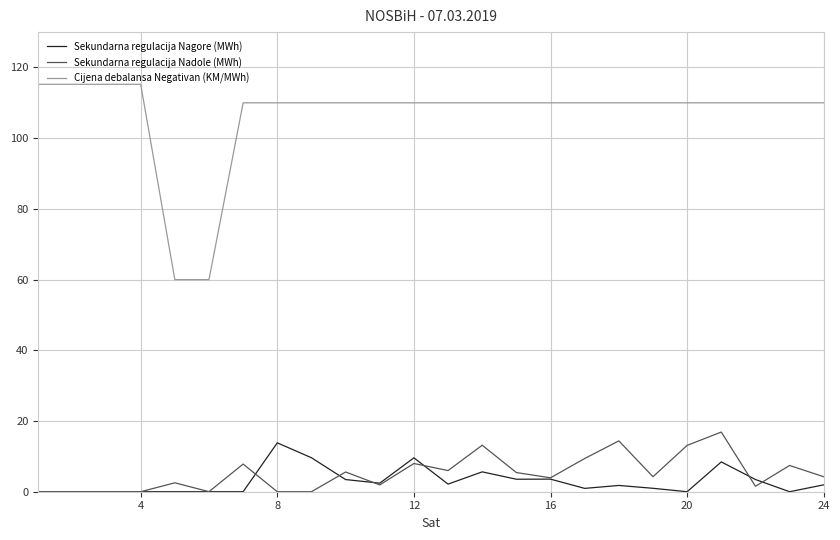

True or false: Sekundarna regulacija Nadole (MWh) and Cijena debalansa Negativan (KM/MWh) intersect in this chart.

False